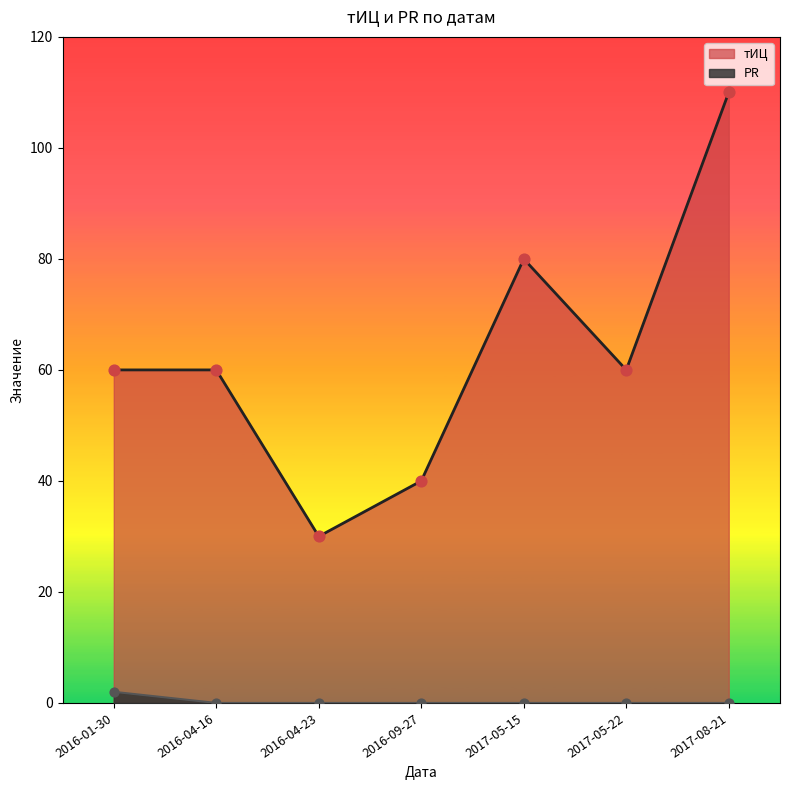

Which series has the largest Y range (max minus min)?

тИЦ